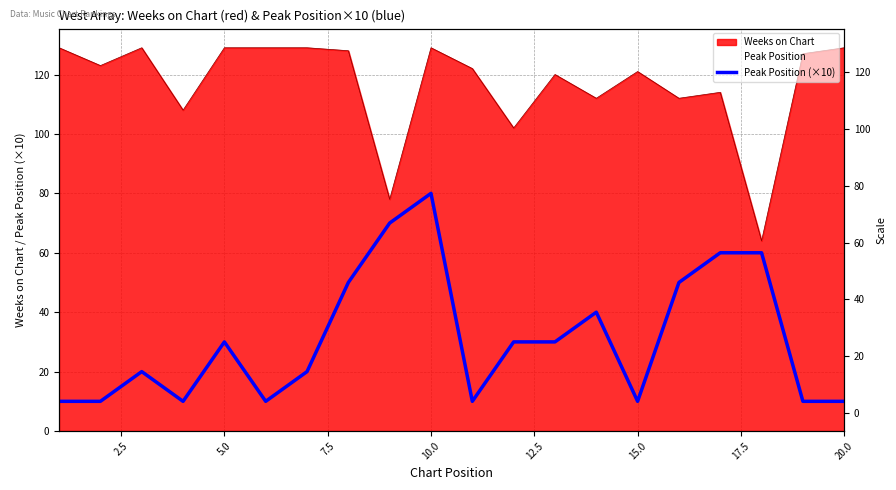

True or false: the data has more than 0 interior local peaks.

True